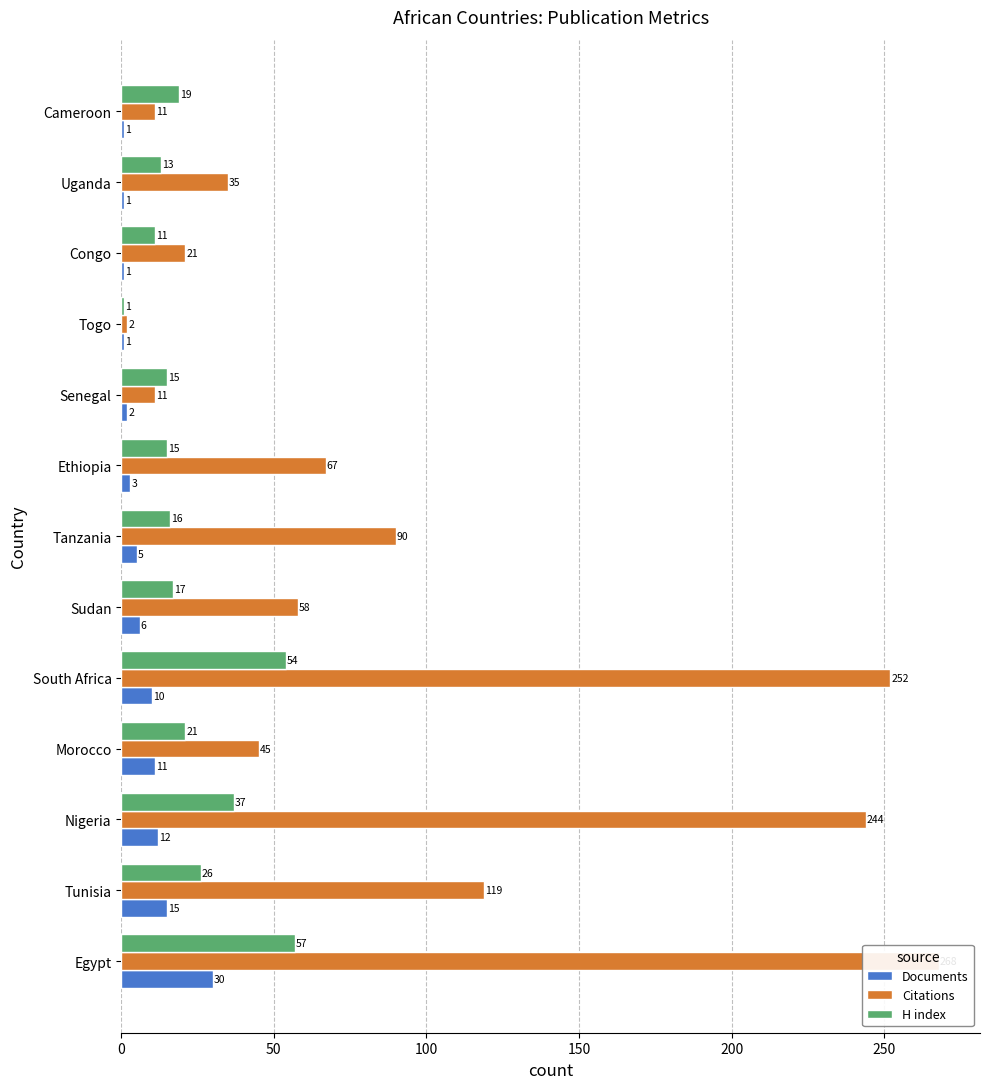

Reading left to right, extract all data points from this chart.

Documents: 30	15	12	11	10	6	5	3	2	1	1	1	1
Citations: 268	119	244	45	252	58	90	67	11	2	21	35	11
H index: 57	26	37	21	54	17	16	15	15	1	11	13	19